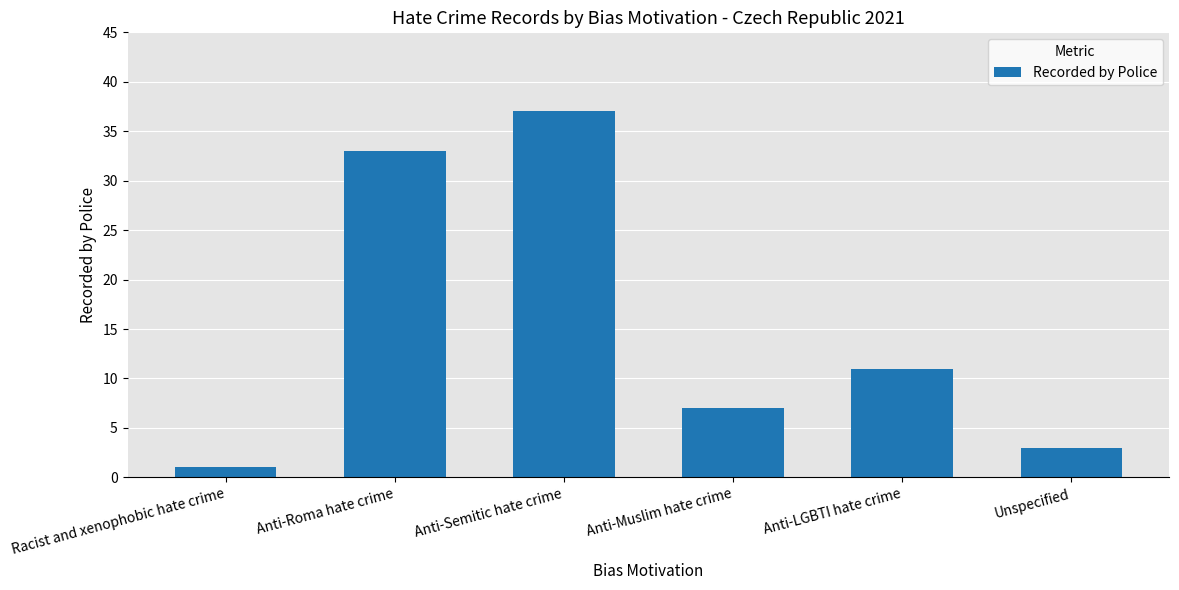

What is the label of the 5th bar from the right?

Anti-Roma hate crime